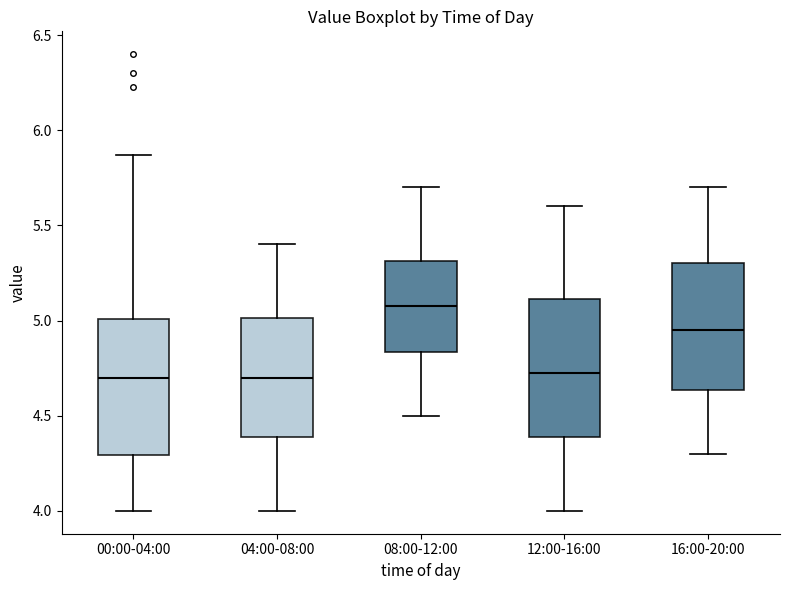

Reading left to right, transcribe this box plot: for each box, give where its median line is, the range the box spans, and where its two whiskers end, as read against the y-axis. The values are not printed on the chart, so give them approximately, as read against the axis.

00:00-04:00: median 4.70, box 4.30 to 5.00, whiskers 4.00 to 5.85
04:00-08:00: median 4.70, box 4.40 to 5.00, whiskers 4.00 to 5.40
08:00-12:00: median 5.10, box 4.85 to 5.30, whiskers 4.50 to 5.70
12:00-16:00: median 4.75, box 4.40 to 5.10, whiskers 4.00 to 5.60
16:00-20:00: median 4.95, box 4.65 to 5.30, whiskers 4.30 to 5.70